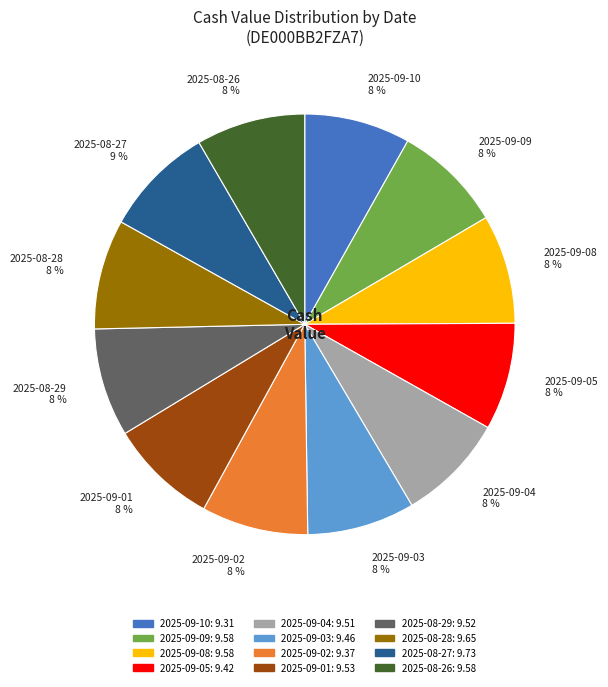

The 2025-08-26 slice represents 1% of the pie. True or false?

False